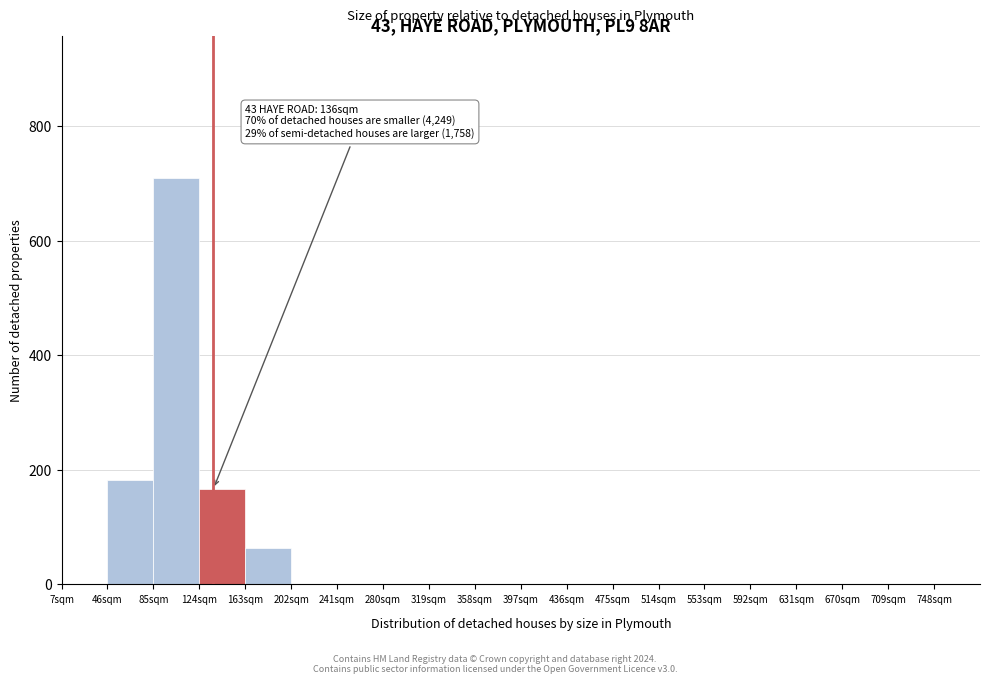

Which range on the x-axis has the tallest bar?

85 to 124